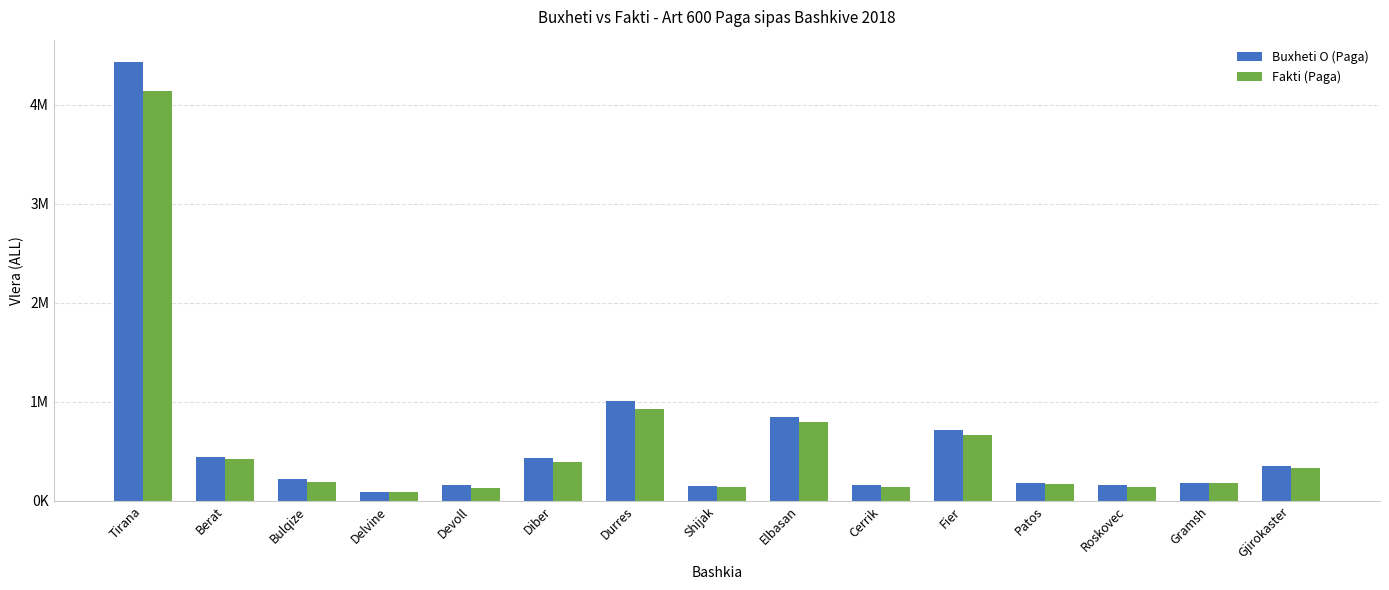

What are all the series names shown in the legend?

Buxheti O (Paga), Fakti (Paga)